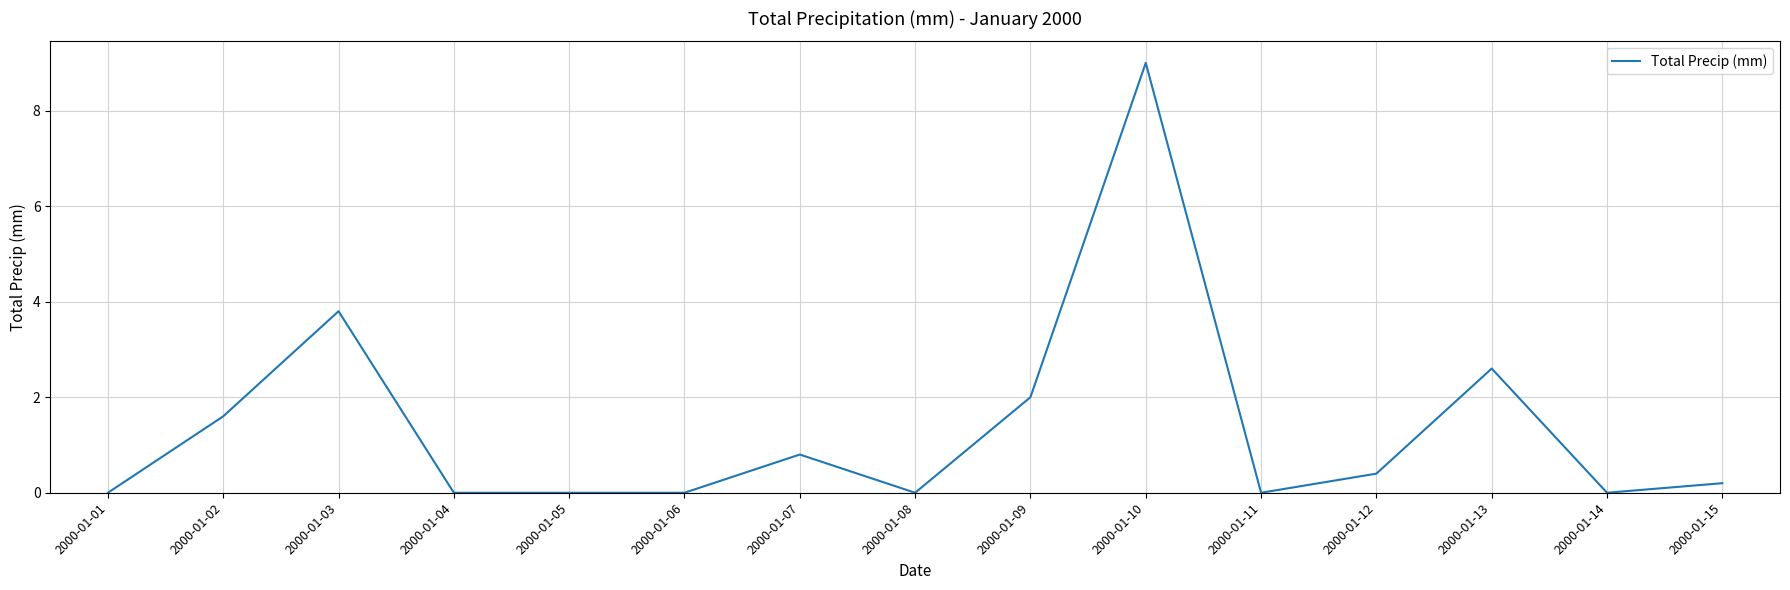

Where is the data nearest to the value 4?

2000-01-03